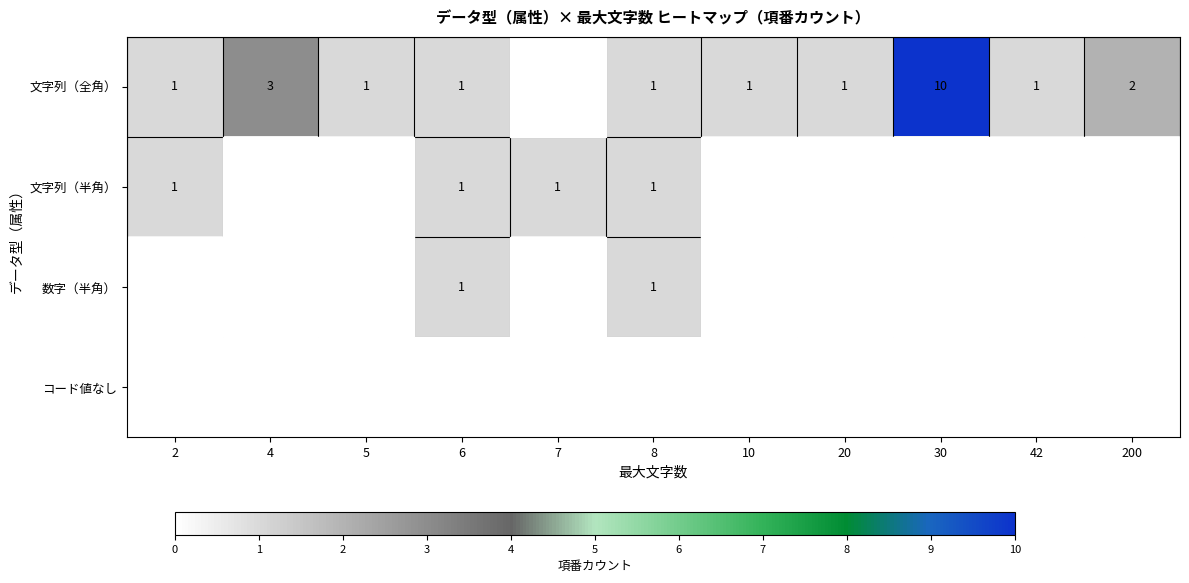

Is it true that 数字（半角） equals 1 at 8?

True